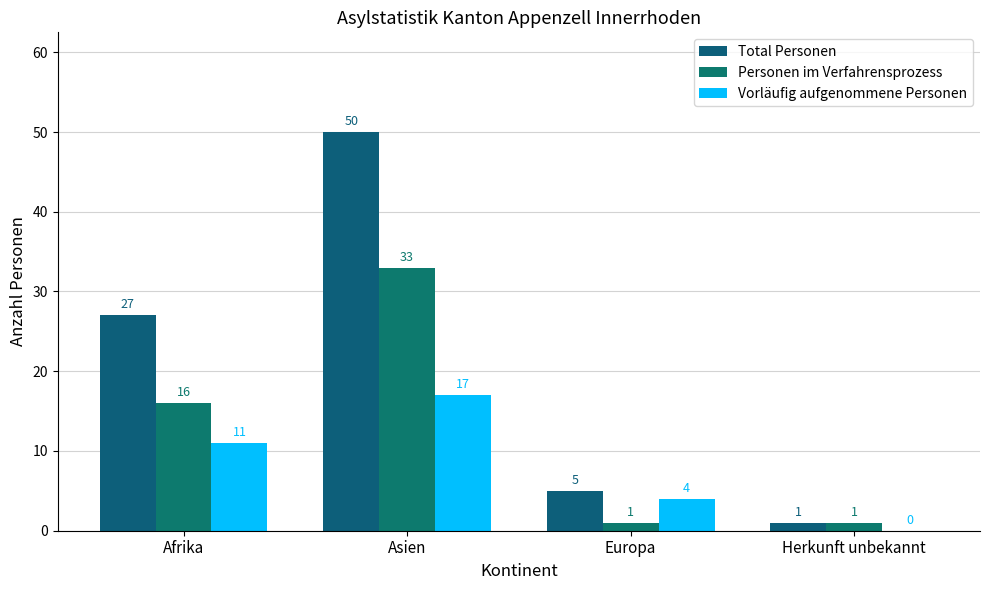

At which label does Vorläufig aufgenommene Personen first exceed 11?

Asien